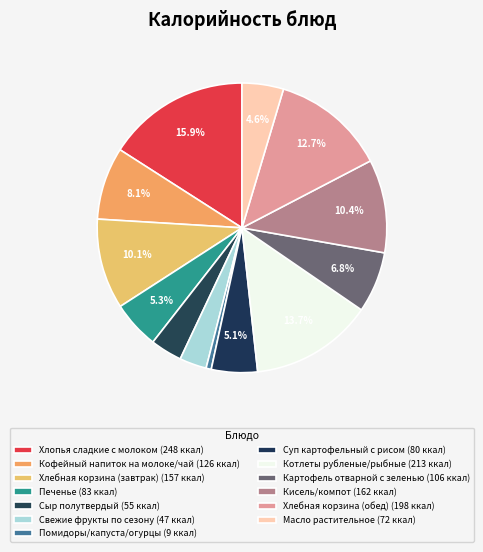

Count the number of slices in the pie.

13